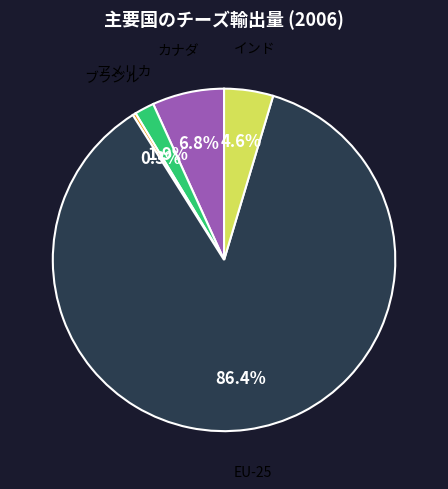

Does any single category account for the majority?

Yes